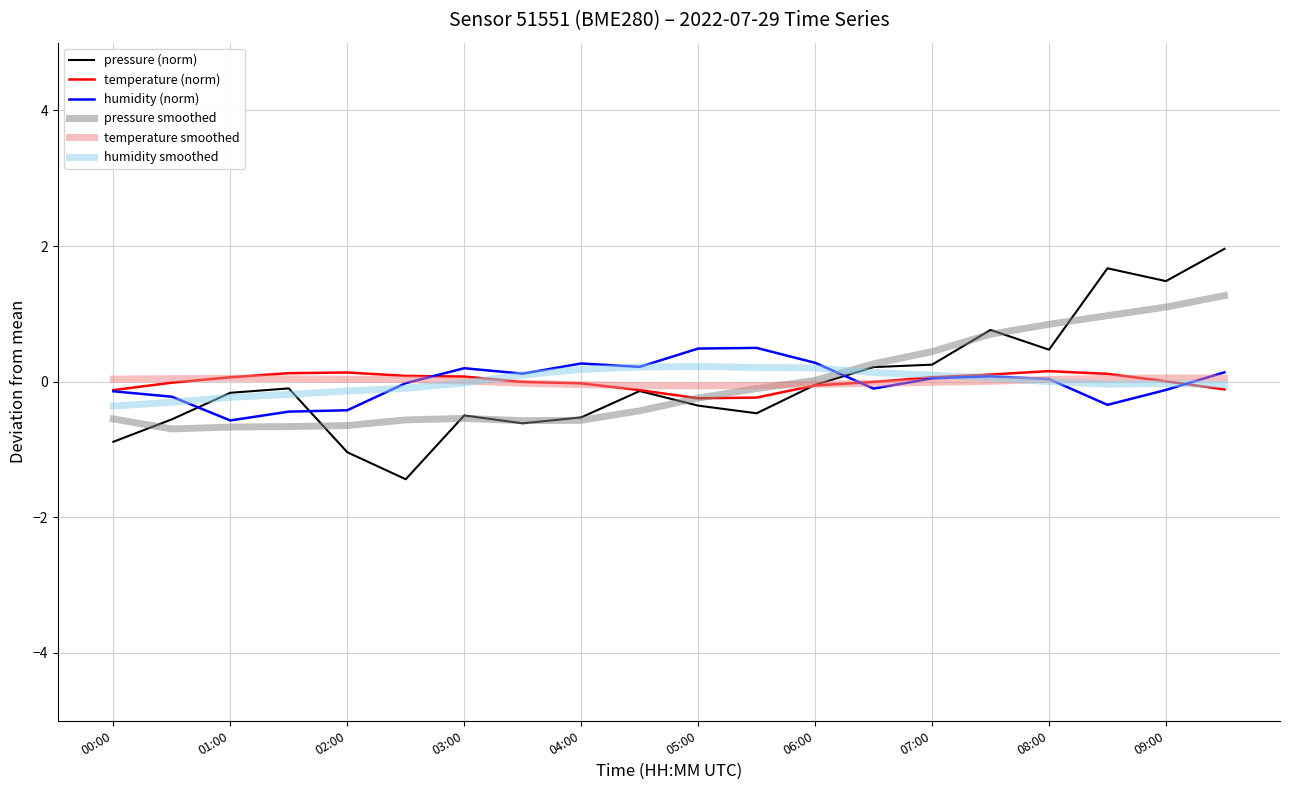

Which series has the widest spread of values?

pressure (norm)